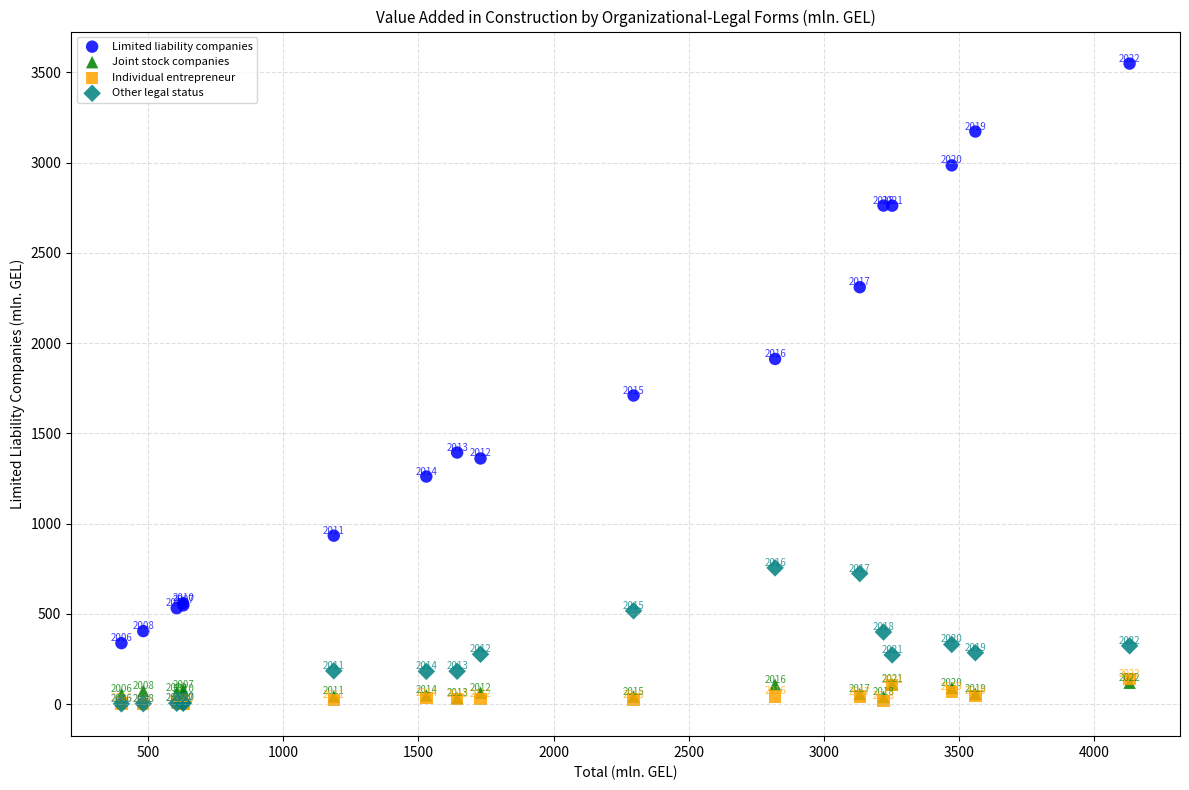

In the Joint stock companies series, what Y value is closest to 76?

76.3